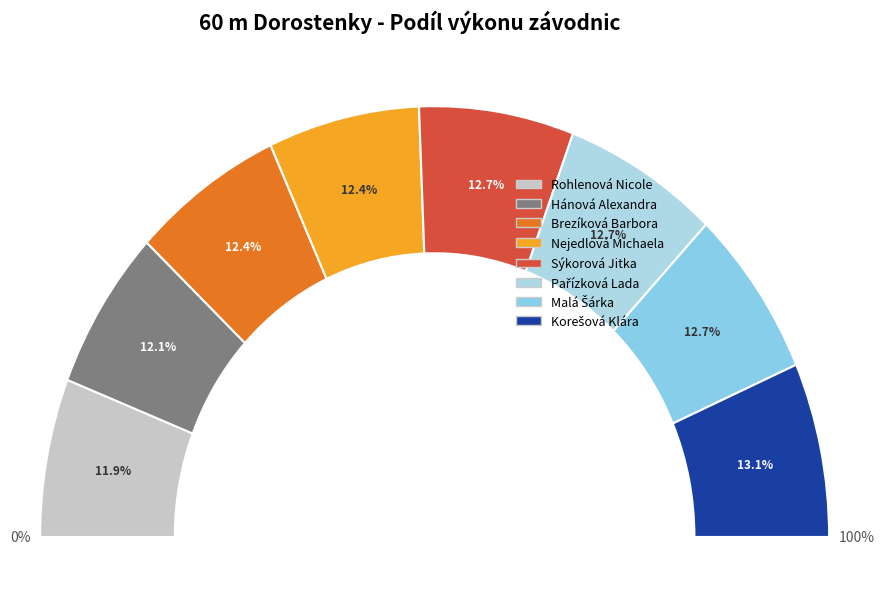

To the nearest percent, what is the combined percentage of Brezíková Barbora and Pařízková Lada?

25%